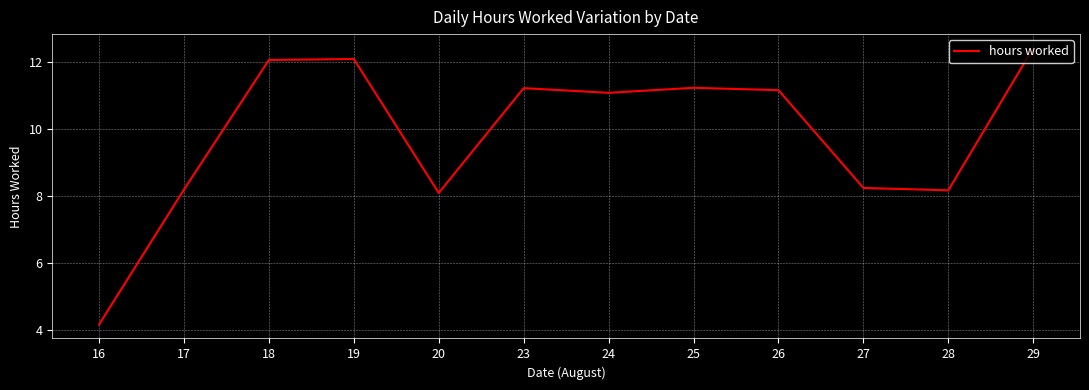

How many categories are shown in the chart?

12